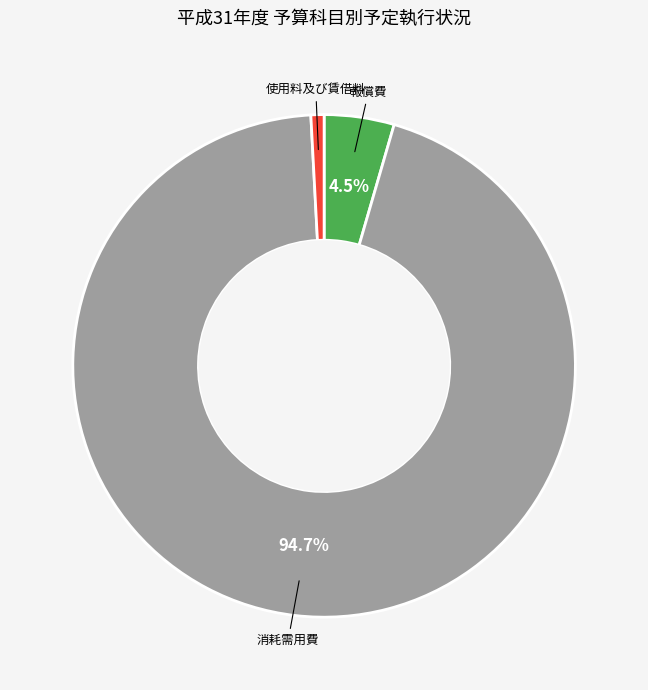

Does any single category account for the majority?

Yes